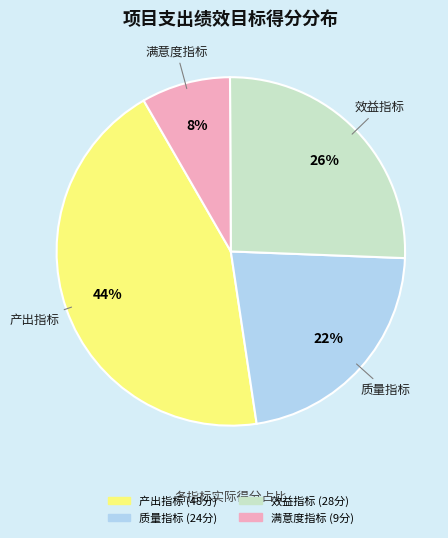

To the nearest percent, what is the average slice percentage?

25%